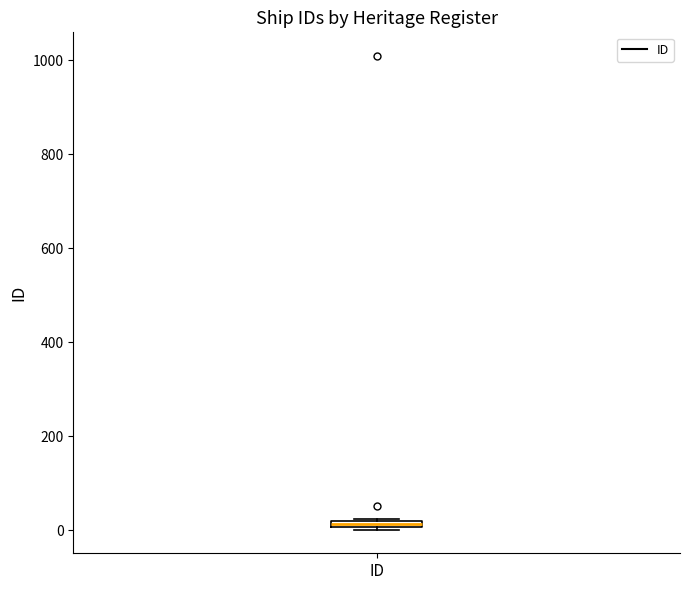

Where is the upper edge of the box for ID on the y-axis? The values are not printed on the chart, so give them approximately, as read against the axis.

20